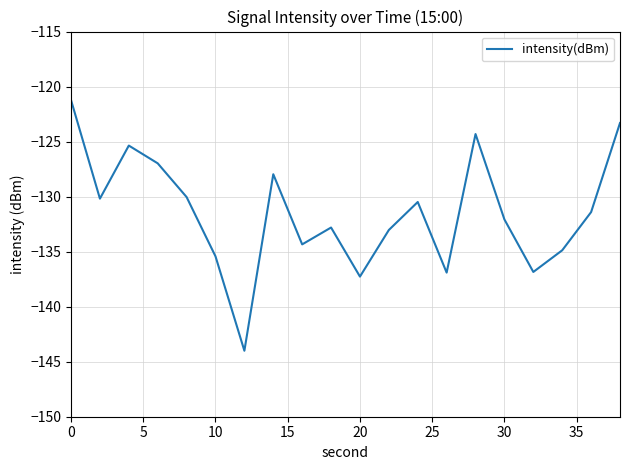

What is the difference between the maximum and minimum values?

22.8